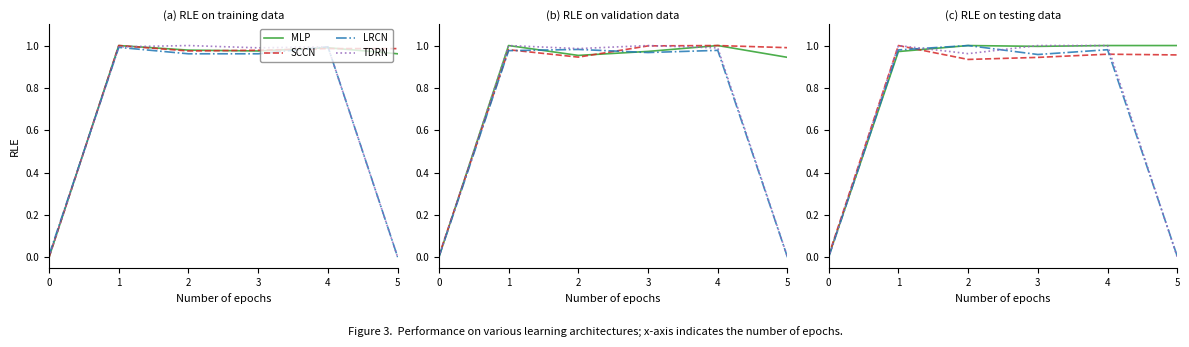

Rank the series by their maximum value, from lowest to highest.

MLP, SCCN, LRCN, TDRN